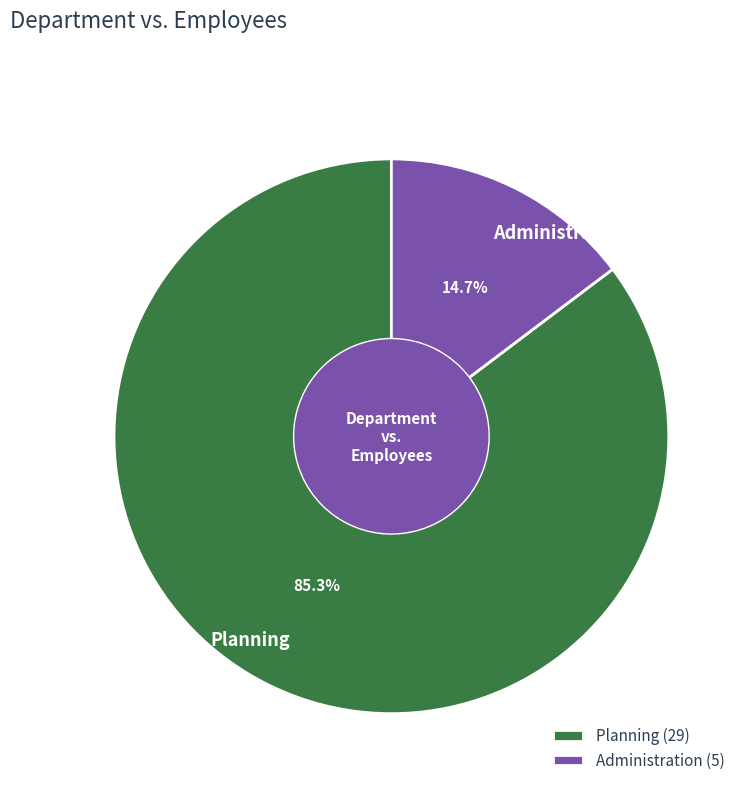

What percentage is the Administration slice, to the nearest percent?

15%